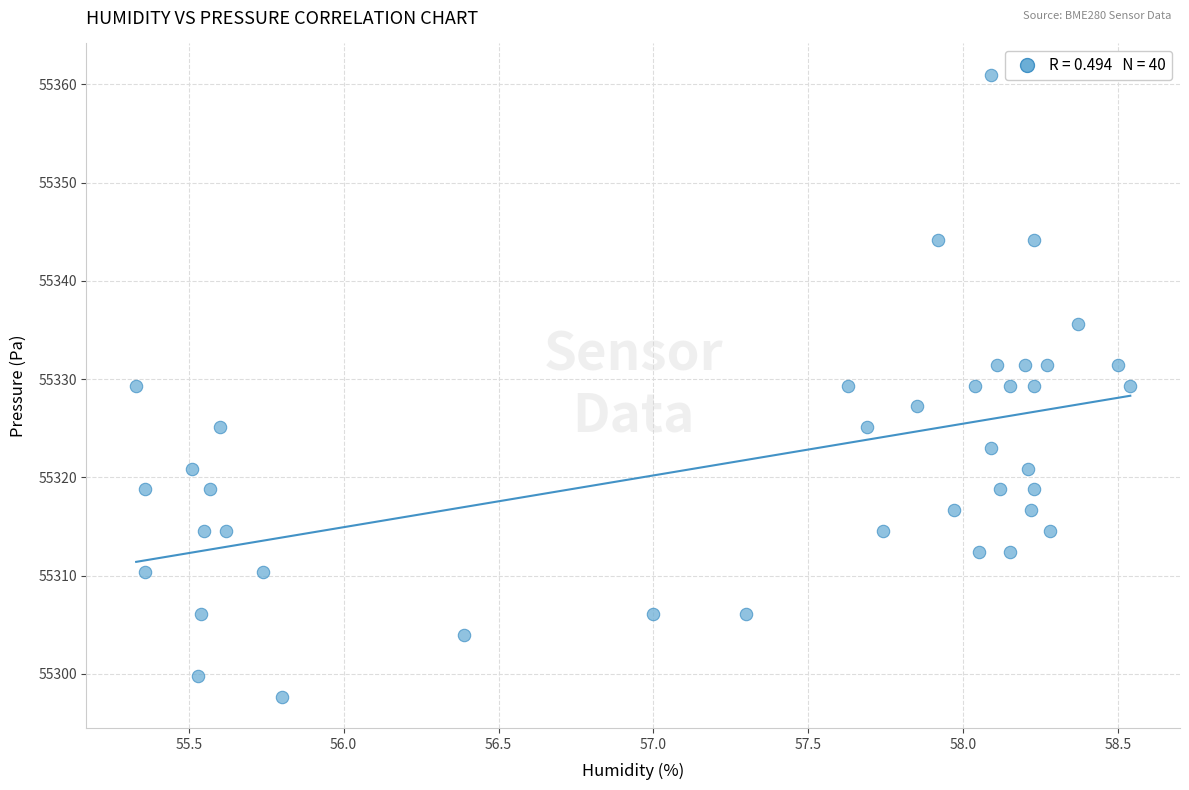

What is the range of X values (max minus min)?

3.2